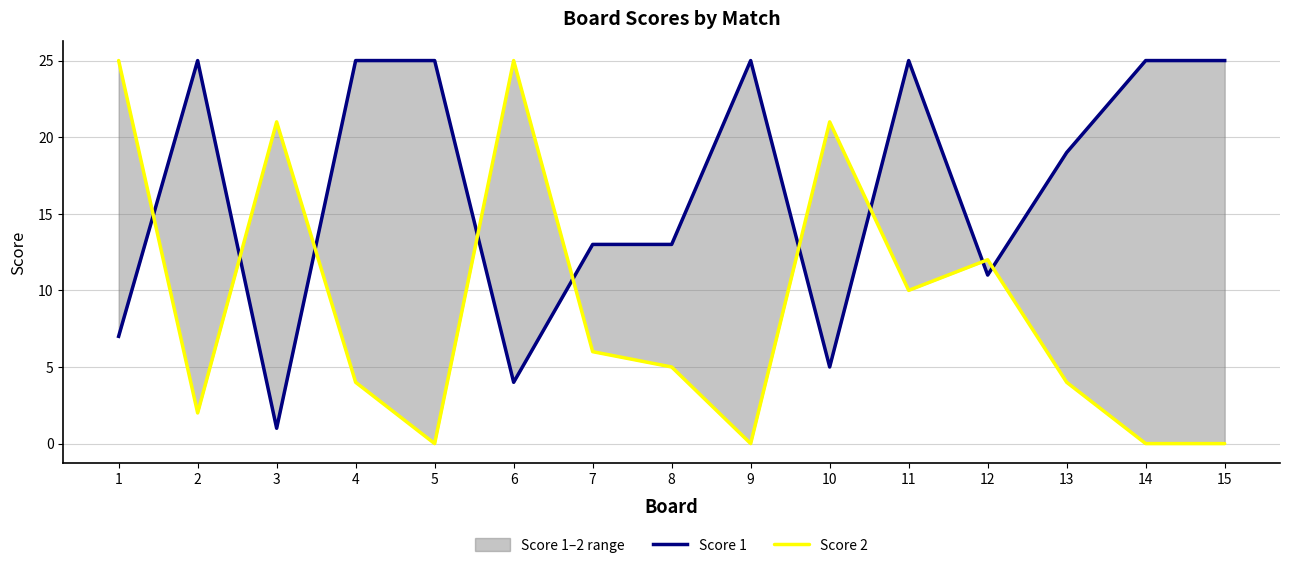

How many times do Score 1 and Score 2 cross each other?

9